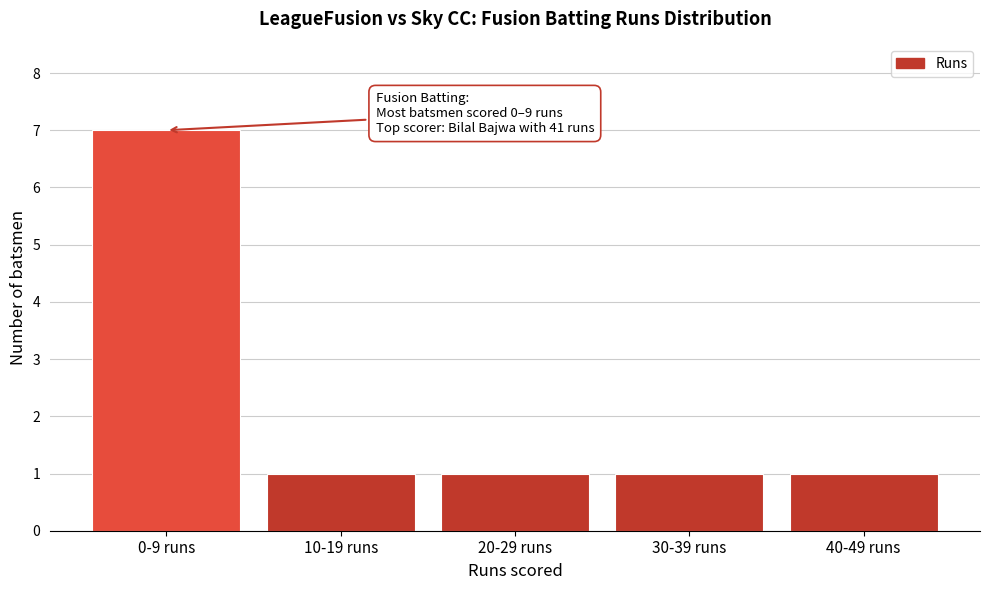

Reading right to left, list all the values displayed in this chart.

1	1	1	1	7